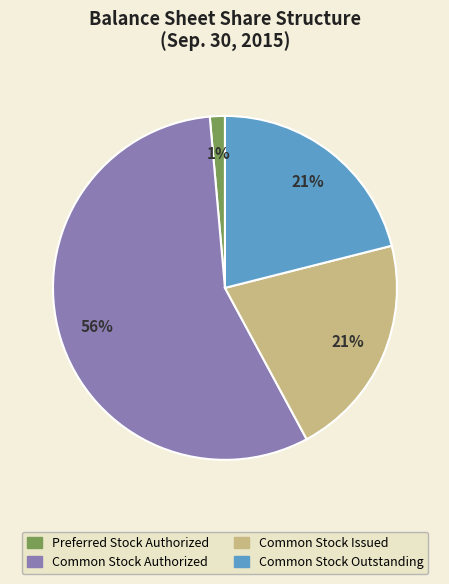

The Common Stock Authorized slice represents 56% of the pie. True or false?

True